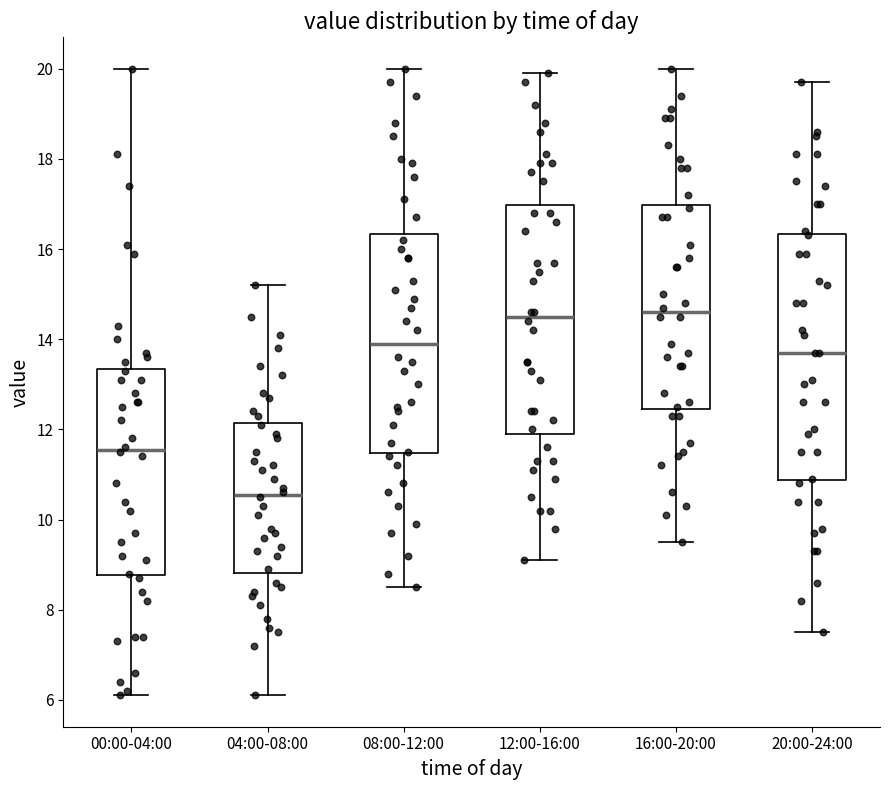

Comparing the boxes themselves (not the whiskers), which one is the tallest?

20:00-24:00